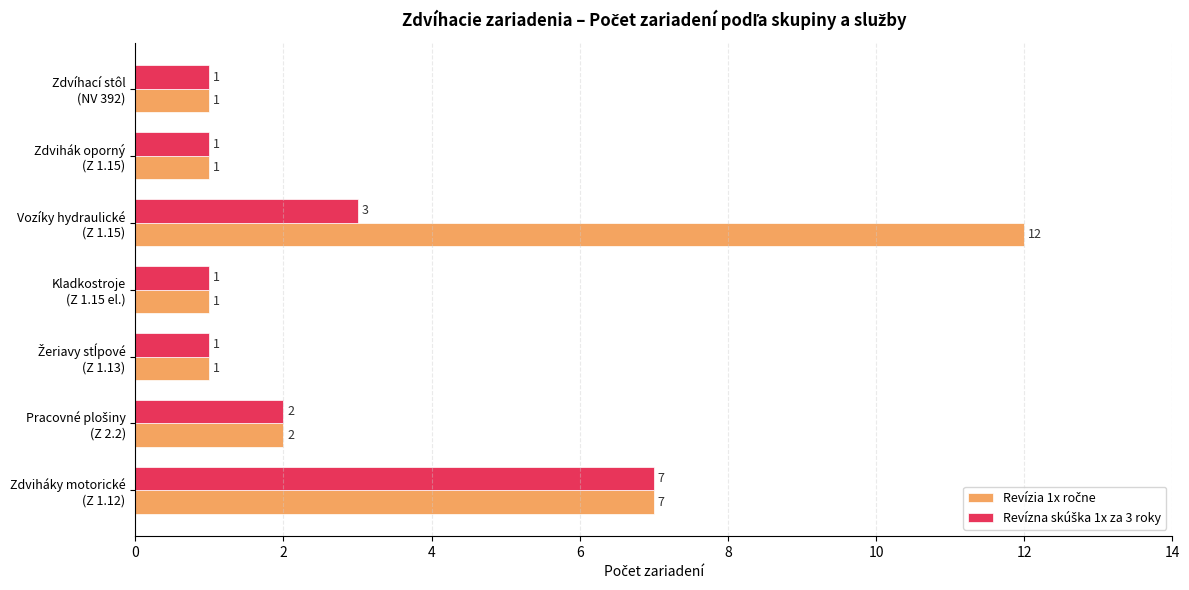

What is the maximum value shown in the chart?

12